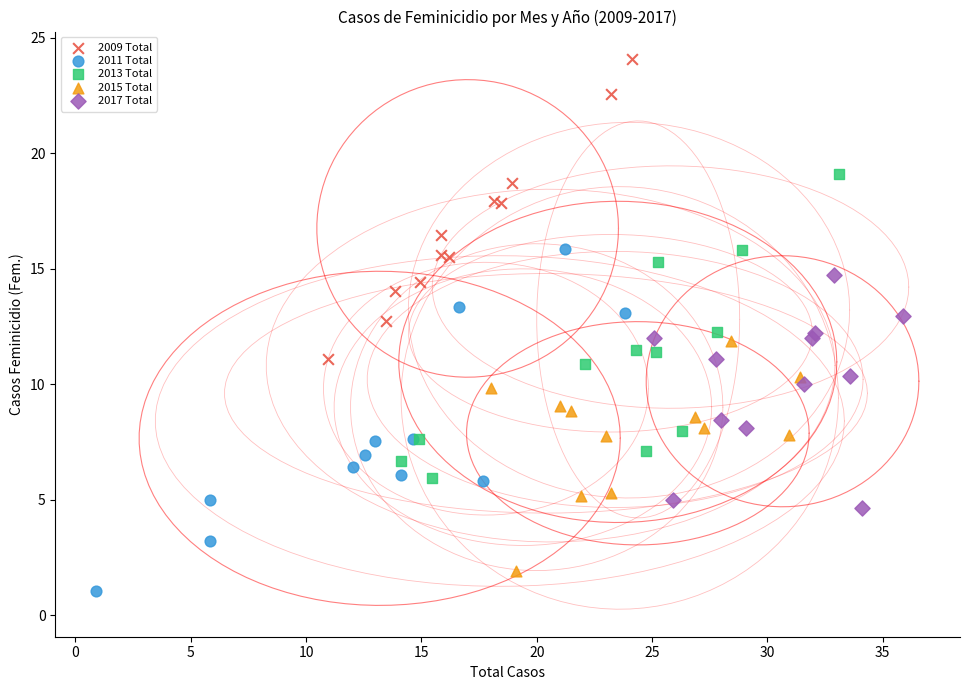

Which series contains the highest Y value?

2009 Total